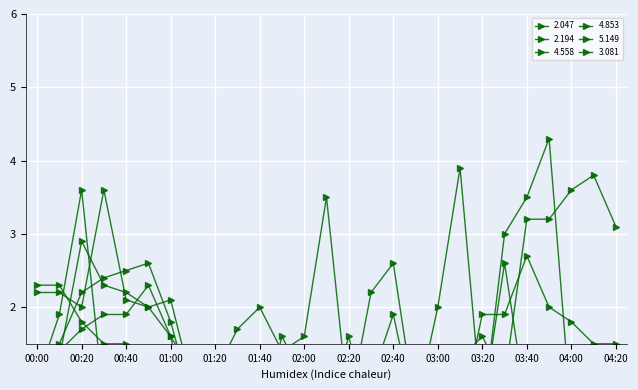

Where does the 5.149 series first go above 1?

00:10